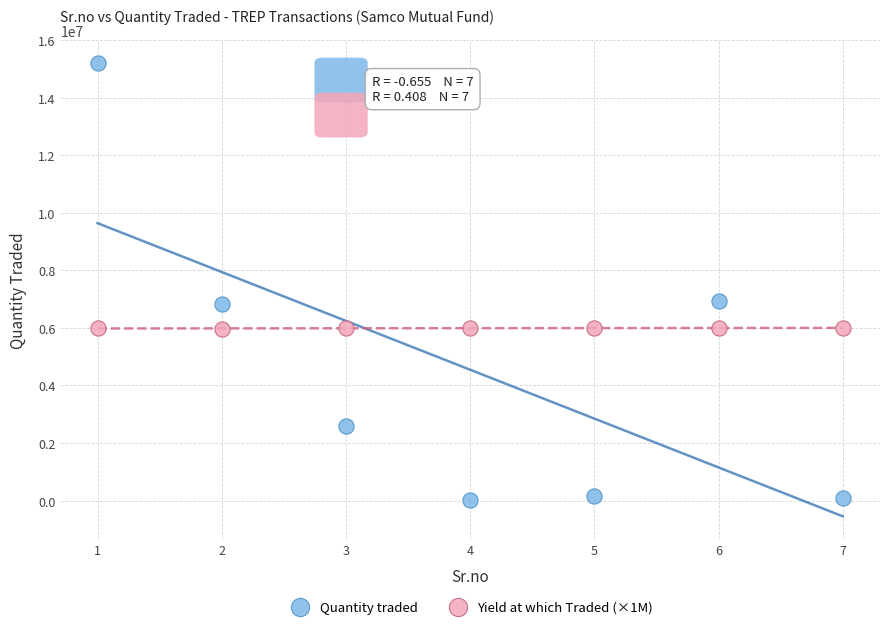

Which series reaches the maximum Y coordinate?

Quantity traded